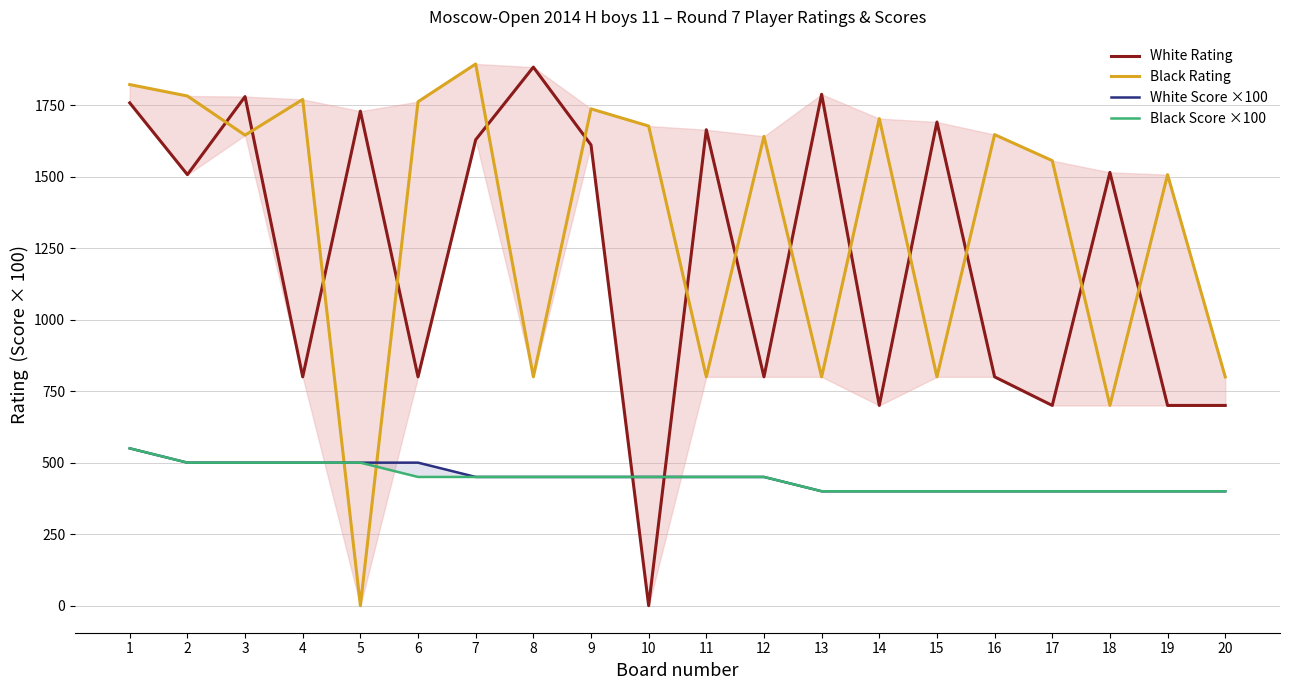

Is the value of White Rating at 15 greater than the value of Black Rating at 10?

Yes